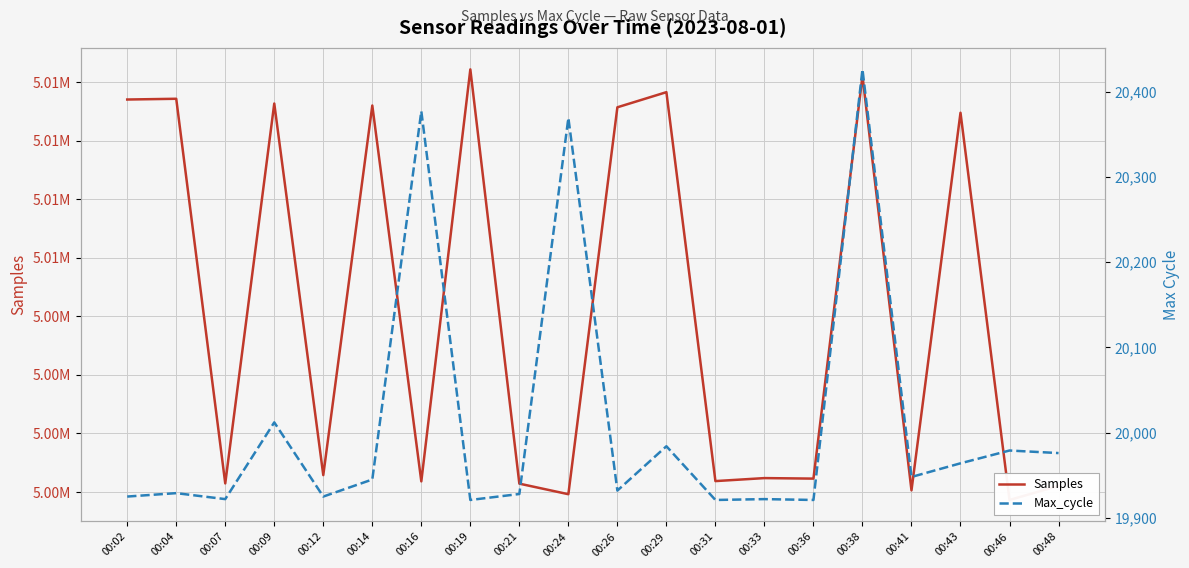

True or false: Max_cycle and Samples intersect in this chart.

False